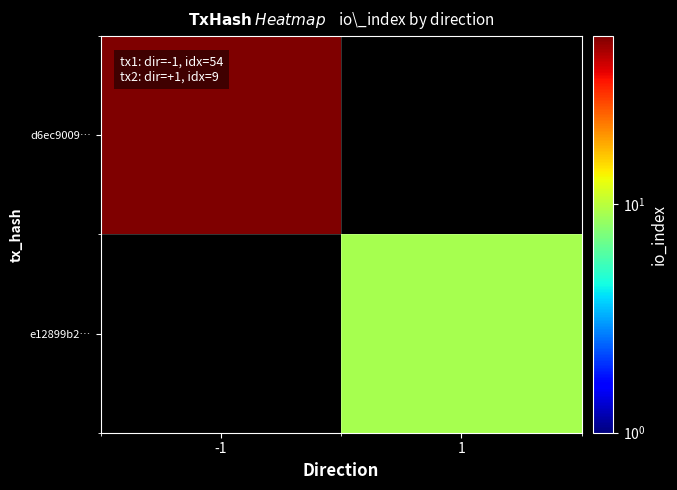

Is it true that d6ec9009… equals 54.0 at -1?

True